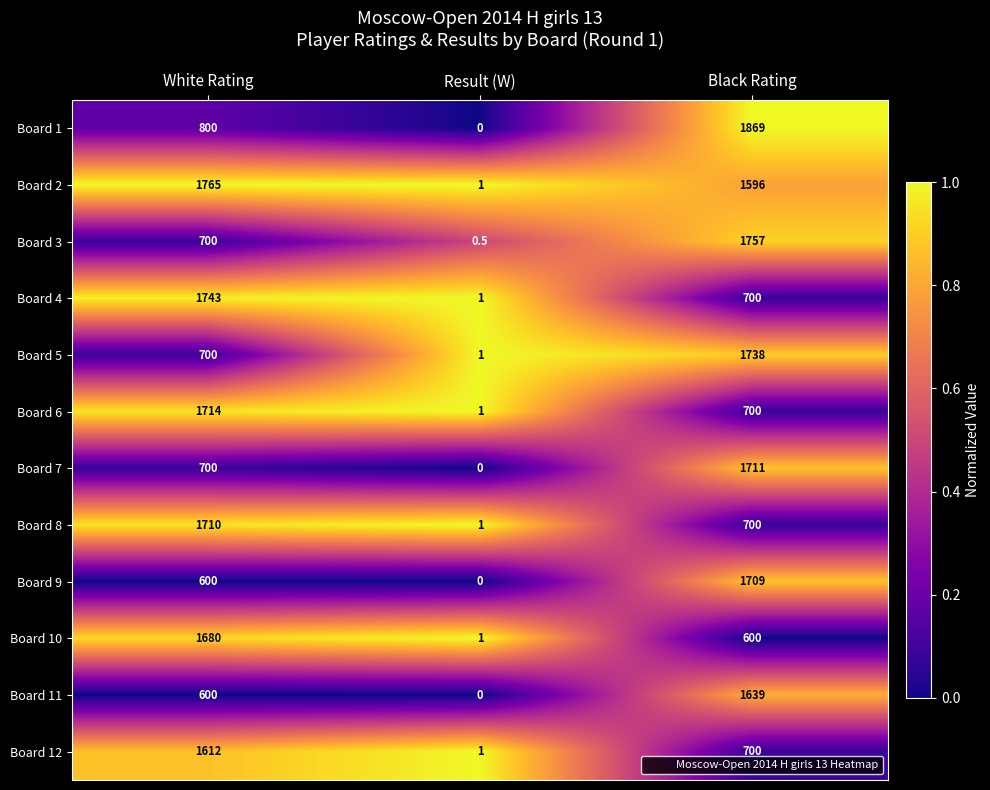

What is the average value of the Board 7 series?

803.7